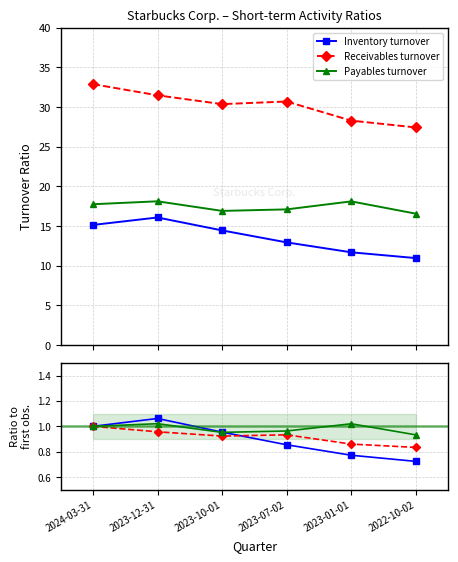

What is the label of the 3rd point from the right?

2023-07-02